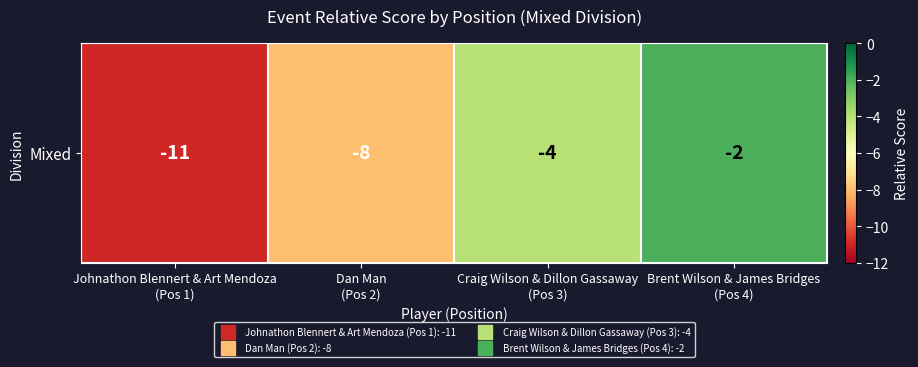

What is the greatest value displayed?

-2